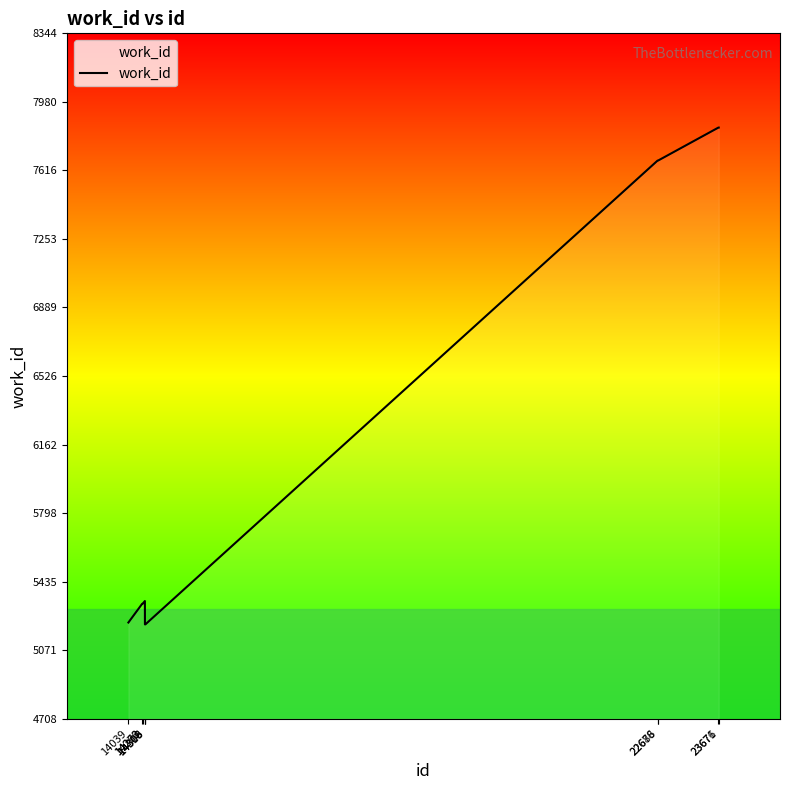

What is the greatest value displayed?

7844